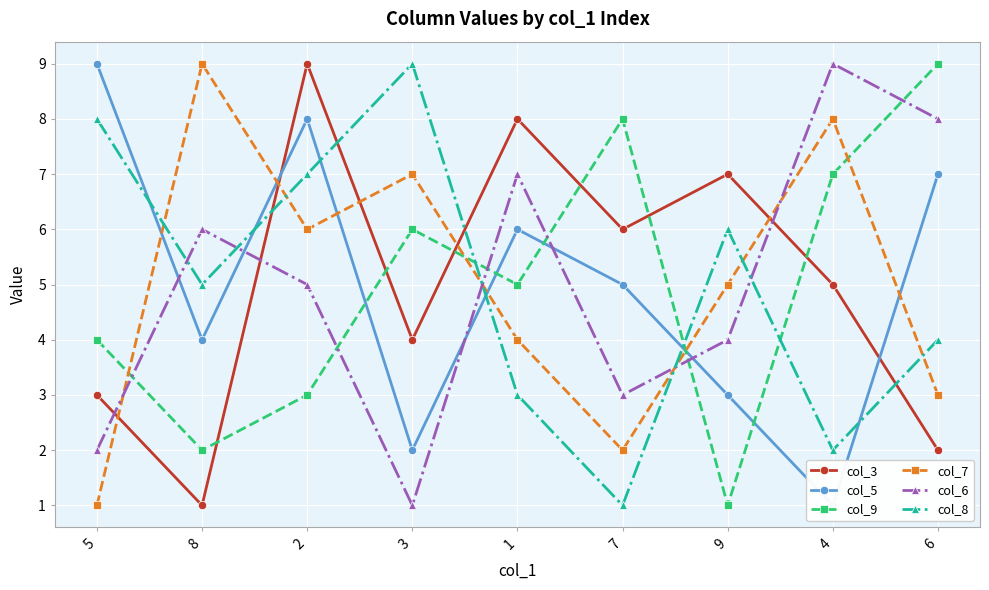

Reading left to right, what are all the values shown in this chart?

col_3: 5=3	8=1	2=9	3=4	1=8	7=6	9=7	4=5	6=2
col_5: 5=9	8=4	2=8	3=2	1=6	7=5	9=3	4=1	6=7
col_9: 5=4	8=2	2=3	3=6	1=5	7=8	9=1	4=7	6=9
col_7: 5=1	8=9	2=6	3=7	1=4	7=2	9=5	4=8	6=3
col_6: 5=2	8=6	2=5	3=1	1=7	7=3	9=4	4=9	6=8
col_8: 5=8	8=5	2=7	3=9	1=3	7=1	9=6	4=2	6=4